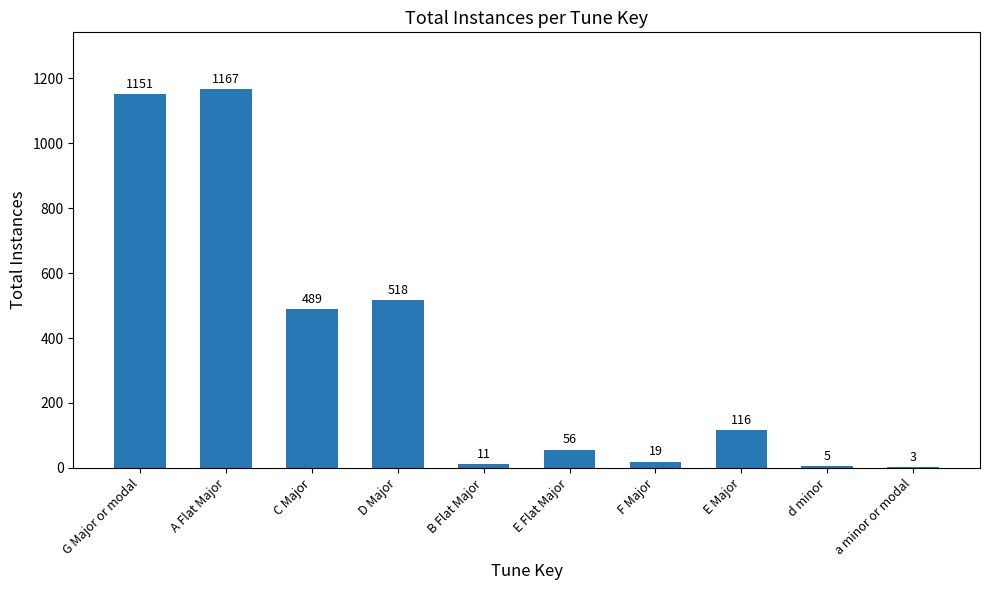

The value at A Flat Major is 1167. True or false?

True